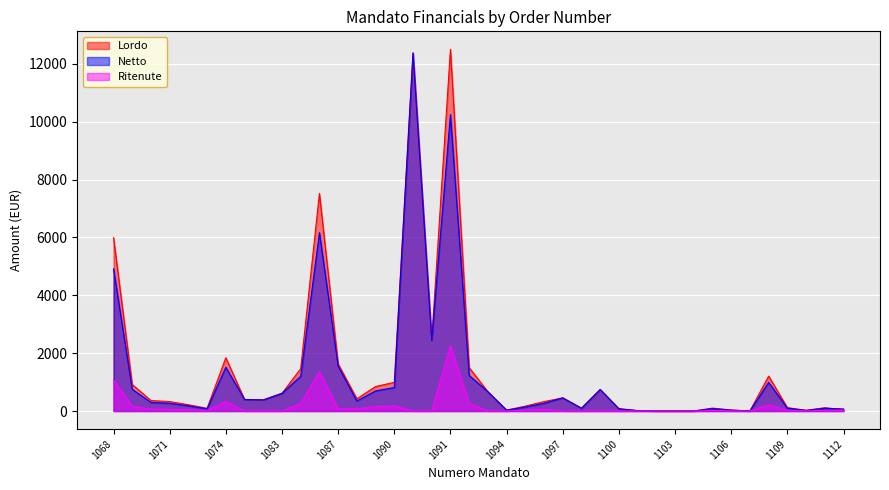

What is the approximate value of Lordo at 1091, to the nearest 50?

12500